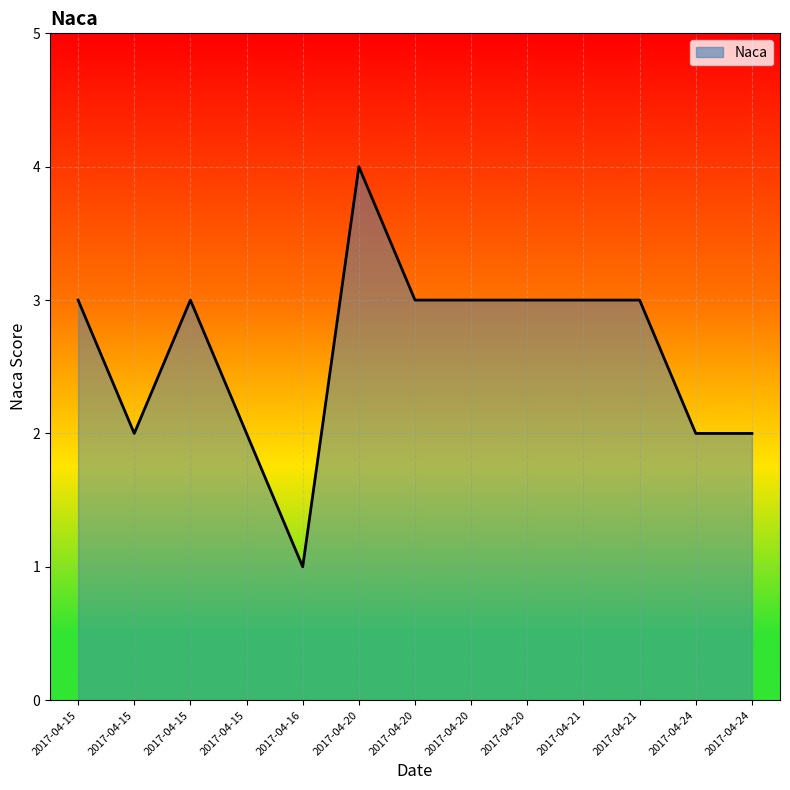

Where is the data nearest to the value 2?

2017-04-15